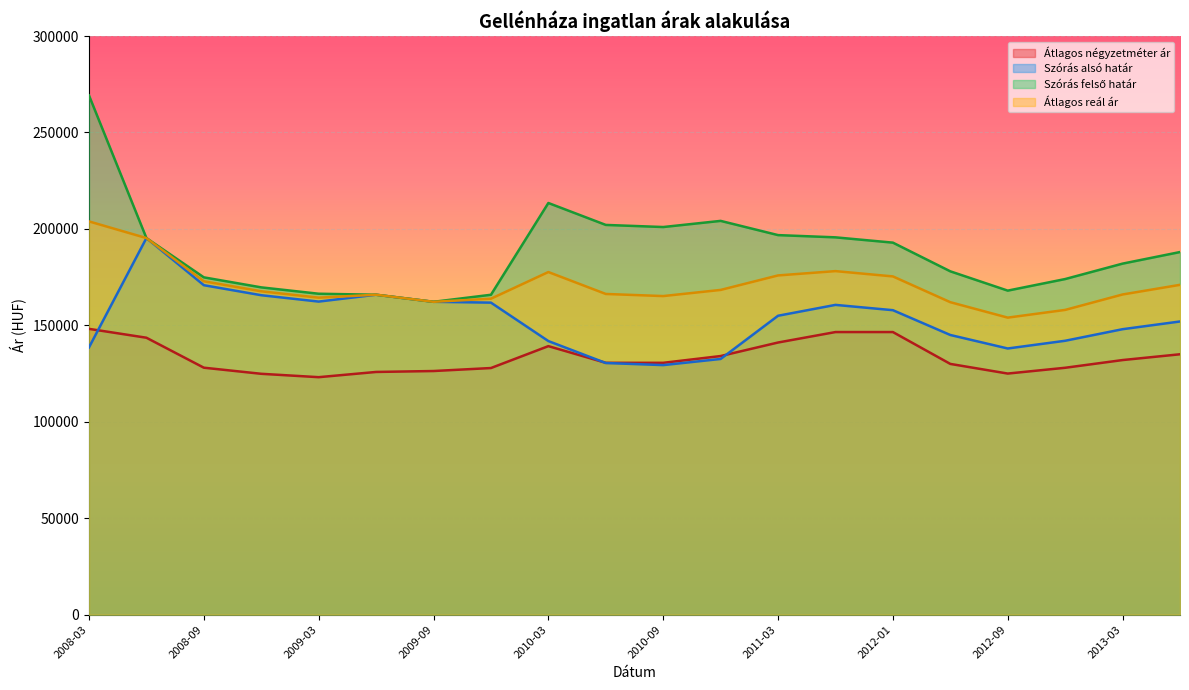

How many data points in Átlagos négyzetméter ár are less than 130572?

9